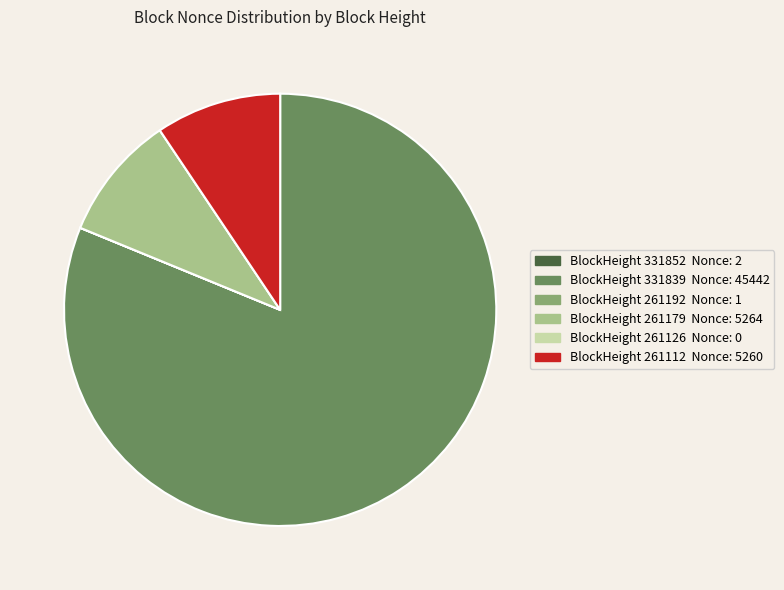

Is there a majority slice in this chart?

Yes